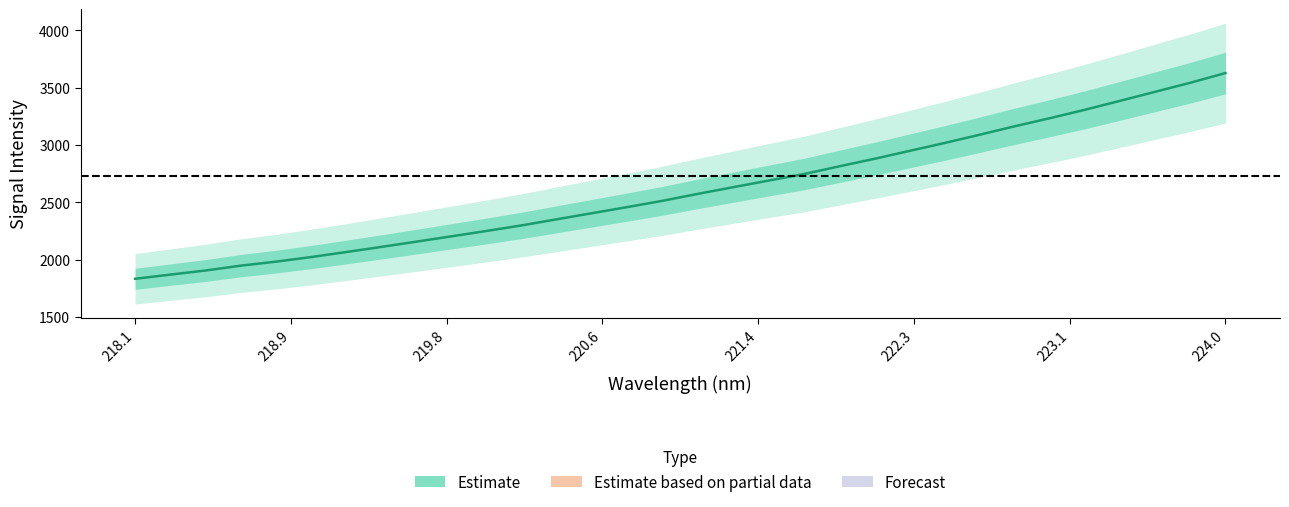

Does the chart have visible grid lines?

No